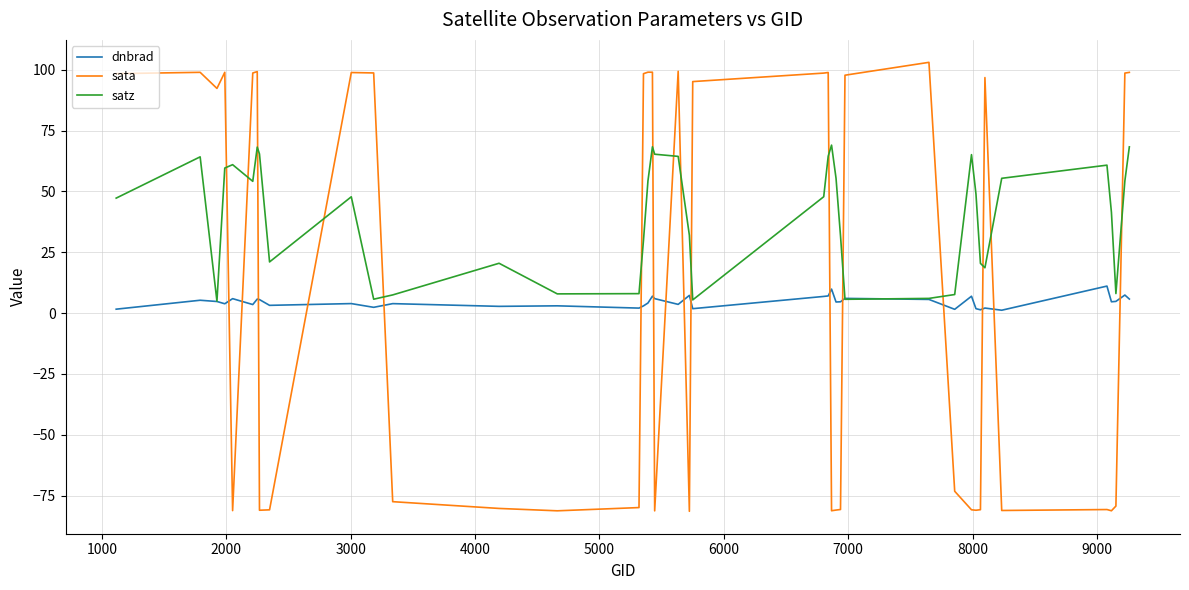

After their last crossing, which series has the higher values: dnbrad or sata?

sata